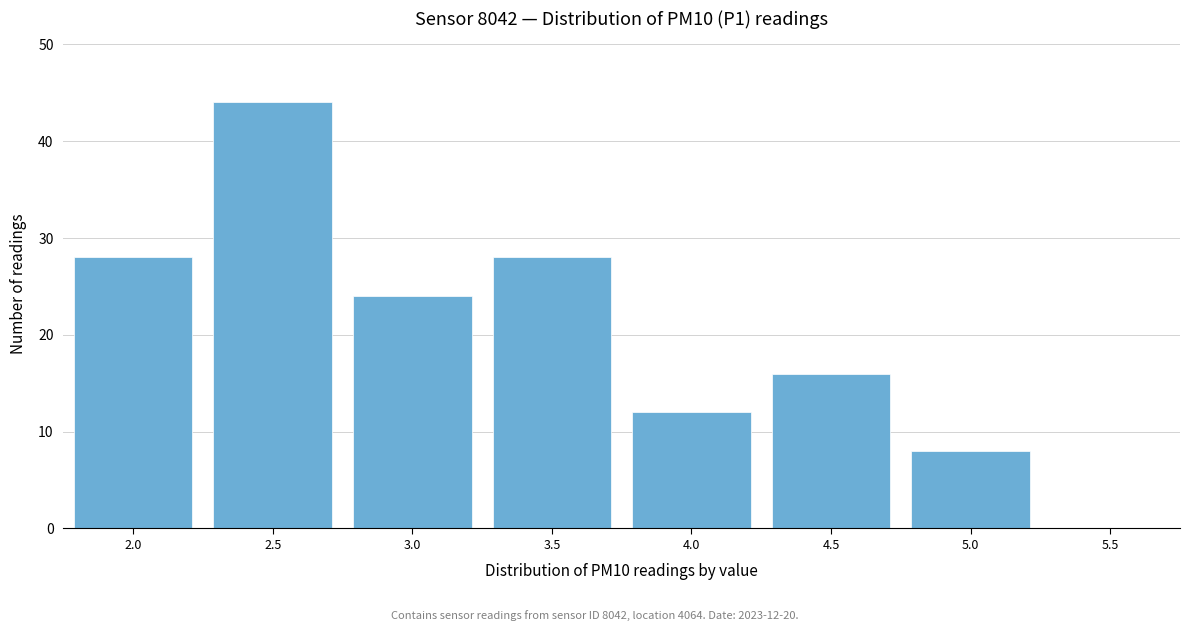

Reading left to right, what are all the values shown in this chart?

2.0=28	2.5=44	3.0=24	3.5=28	4.0=12	4.5=16	5.0=8	5.5=0